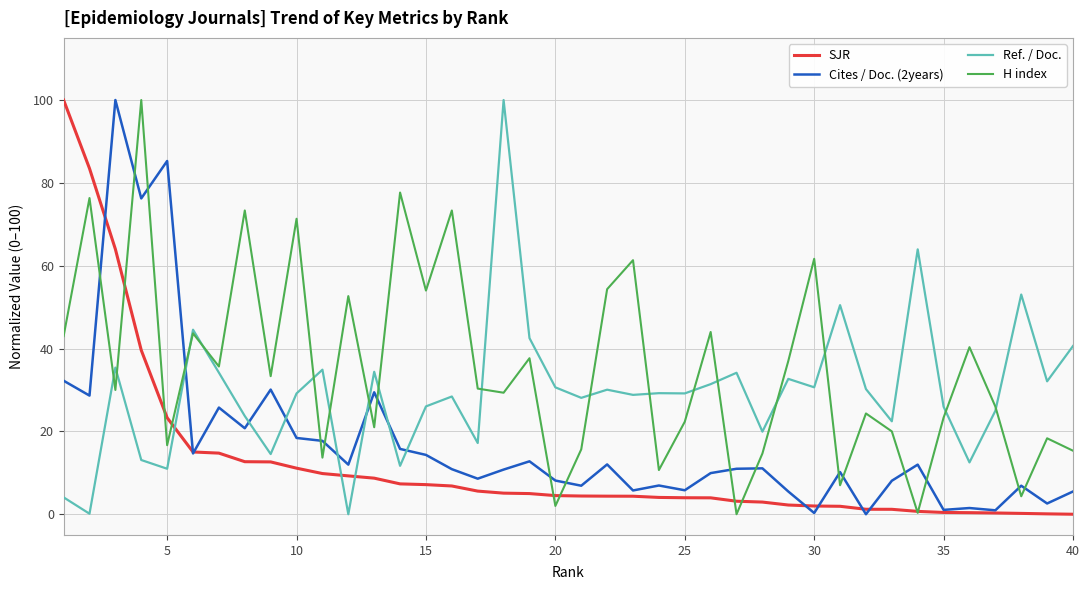

True or false: Ref. / Doc. and SJR intersect in this chart.

True